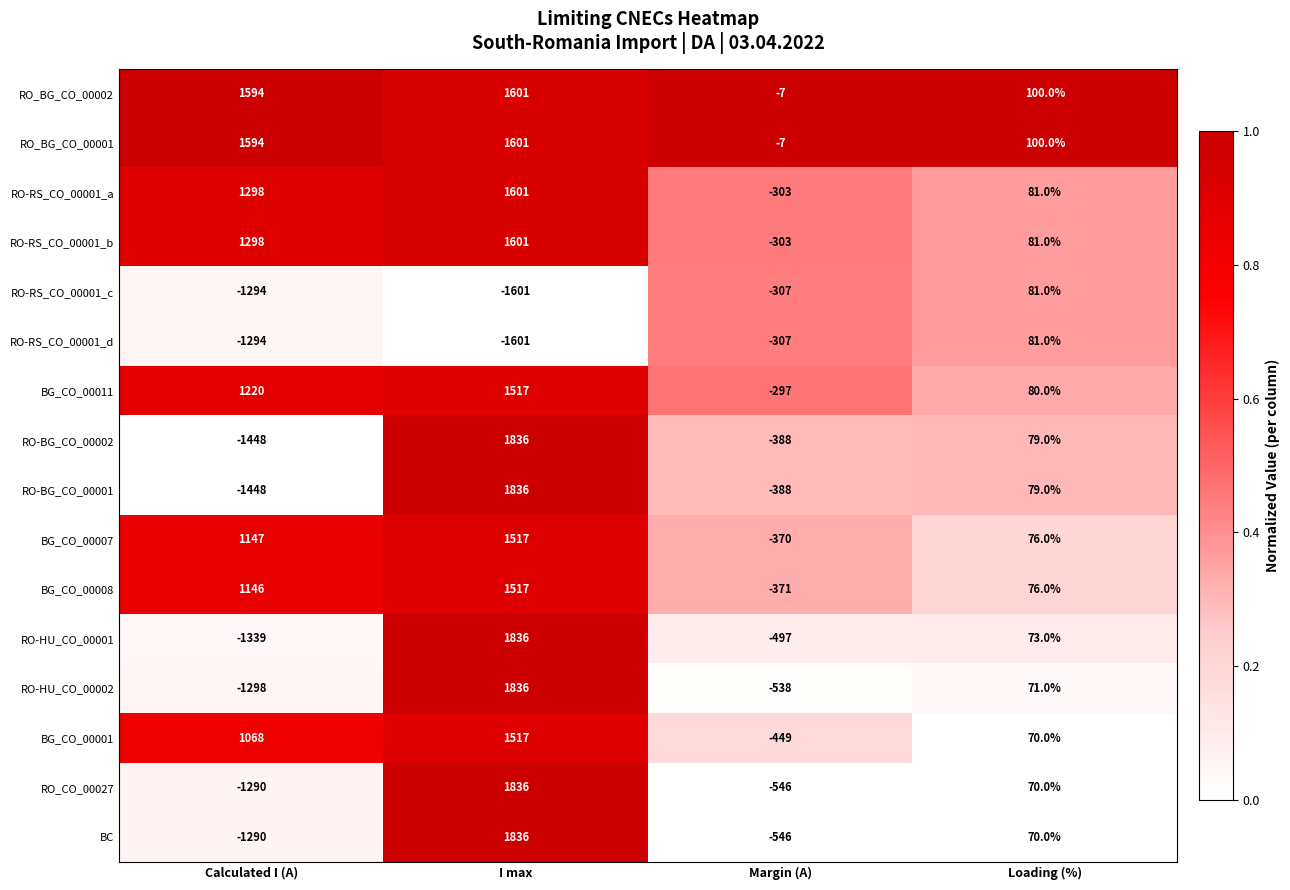

Is it true that RO-RS_CO_00001_a equals 2246 at I max?

False